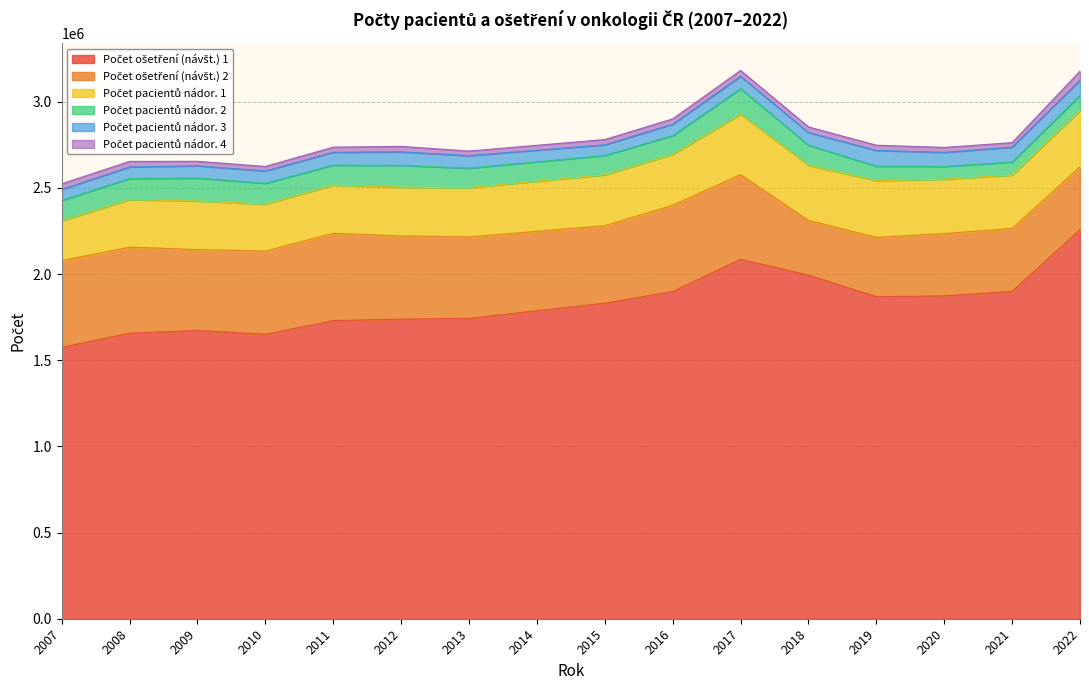

Reading left to right, extract all data points from this chart.

Počet ošetření (návšt.) 1: 2007=1575126	2008=1657134	2009=1672974	2010=1650500	2011=1729871	2012=1738471	2013=1742887	2014=1786856	2015=1830825	2016=1898857	2017=2085514	2018=1993924	2019=1868563	2020=1873100	2021=1899526	2022=2257466
Počet ošetření (návšt.) 2: 2007=502940	2008=499045	2009=469048	2010=482718	2011=506691	2012=482639	2013=472234	2014=460953	2015=449671	2016=500316	2017=491676	2018=317150	2019=344429	2020=361746	2021=364785	2022=364583
Počet pacientů nádor. 1: 2007=231009	2008=275445	2009=281499	2010=272385	2011=279010	2012=282563	2013=285970	2014=290520	2015=295069	2016=295033	2017=350269	2018=319687	2019=328380	2020=315262	2021=309848	2022=326489
Počet pacientů nádor. 2: 2007=118137	2008=122169	2009=133128	2010=120811	2011=116258	2012=126751	2013=113000	2014=112722	2015=112444	2016=108850	2017=147949	2018=116985	2019=84163	2020=74258	2021=75576	2022=87733
Počet pacientů nádor. 3: 2007=63338	2008=67626	2009=71347	2010=71667	2011=74735	2012=78411	2013=73242	2014=67559	2015=61876	2016=66579	2017=72072	2018=72951	2019=91833	2020=81605	2021=87101	2022=88794
Počet pacientů nádor. 4: 2007=32813	2008=32094	2009=26104	2010=26180	2011=29645	2012=31712	2013=26236	2014=28362	2015=30487	2016=30734	2017=33872	2018=33018	2019=30094	2020=28718	2021=25588	2022=52121